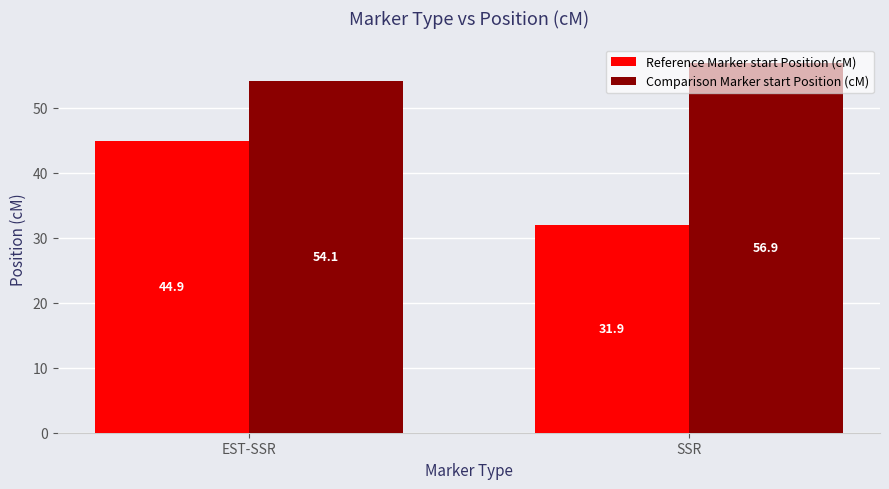

The Comparison Marker start Position (cM) series shows 36.4 at EST-SSR. True or false?

False